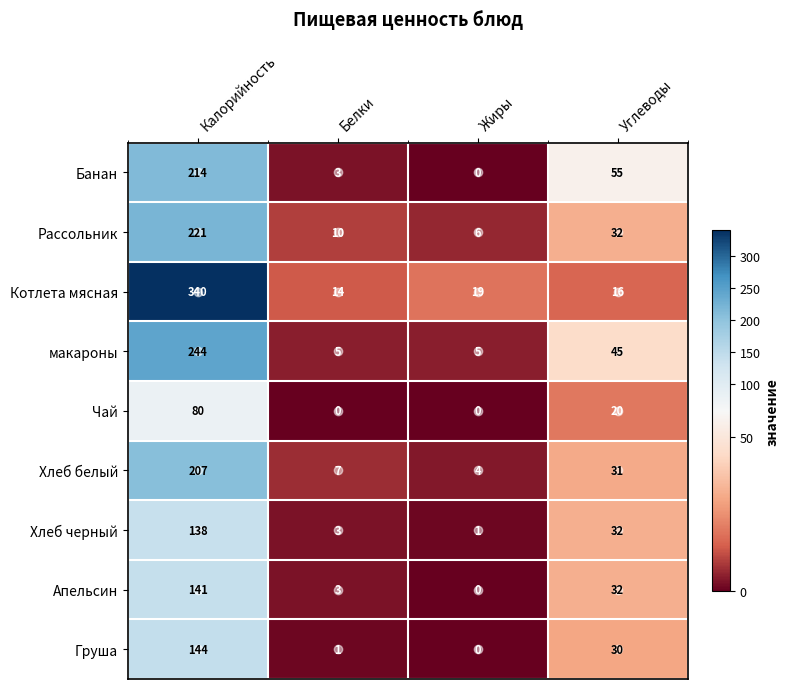

True or false: Чай has a value of 20 at Углеводы.

True